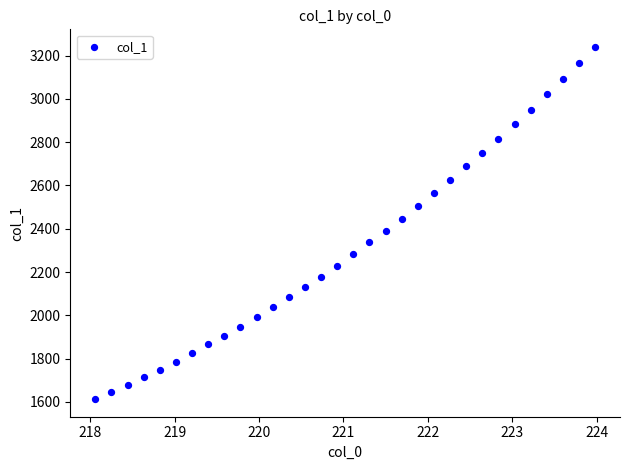

What is the range of Y values (max minus min)?

1627.5